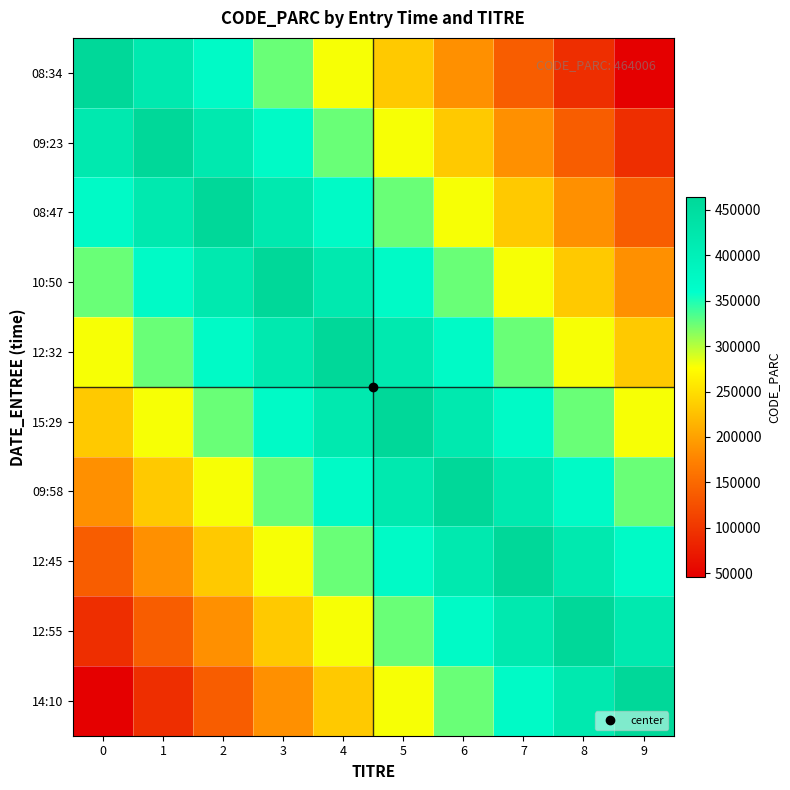

Between 1 and 8, which is larger?

1